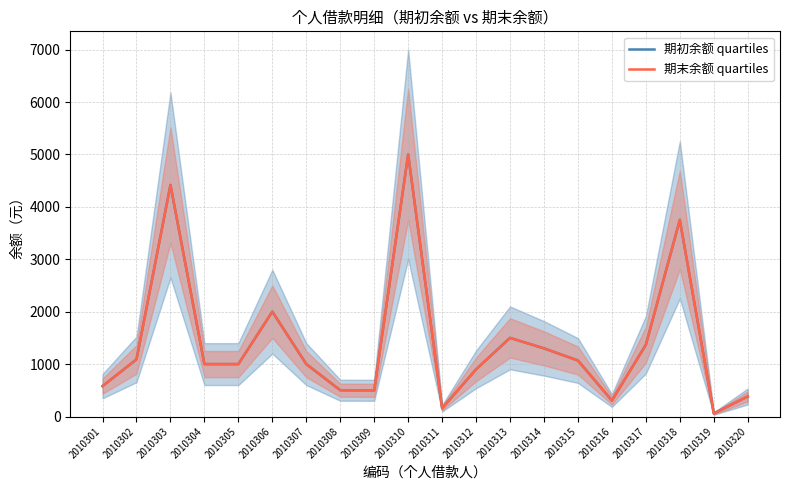

True or false: 期末余额 quartiles and 期初余额 quartiles intersect in this chart.

False